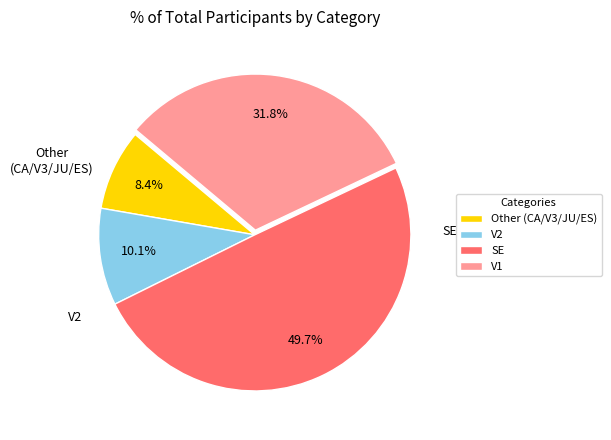

Which has a higher value, V2 or Other (CA/V3/JU/ES)?

V2